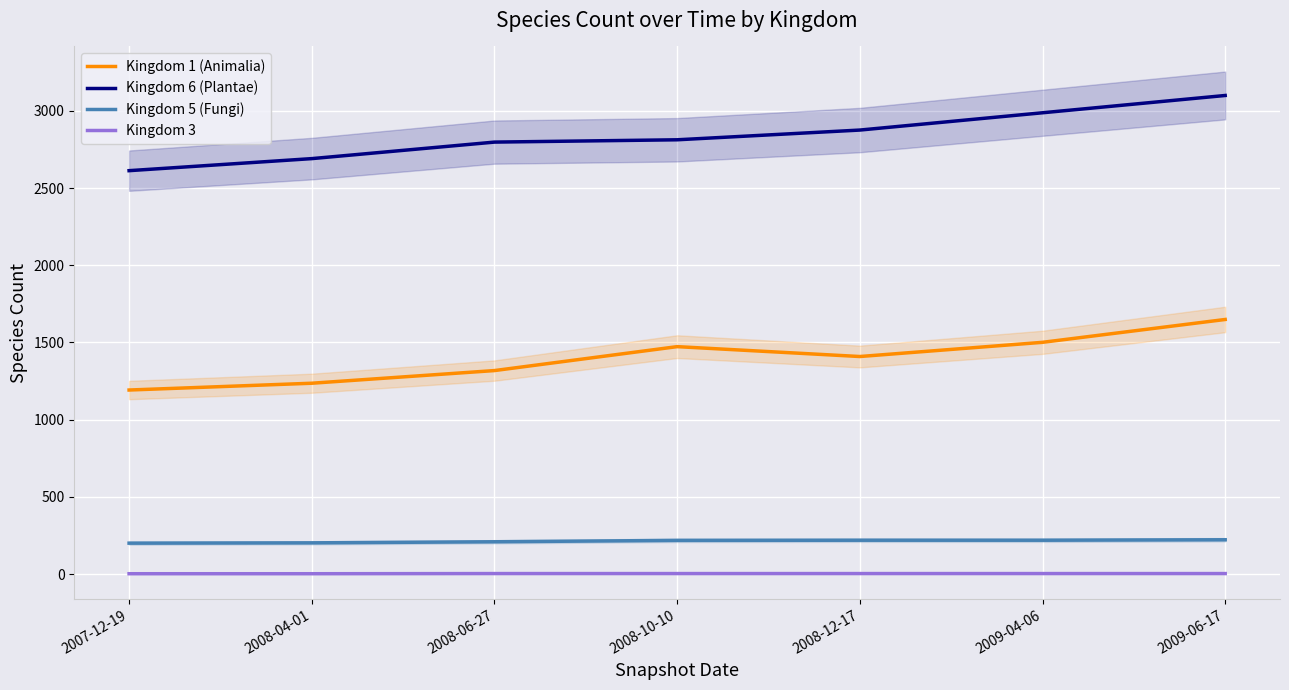

The value of Kingdom 6 (Plantae) at 2008-04-01 is 2691. True or false?

True